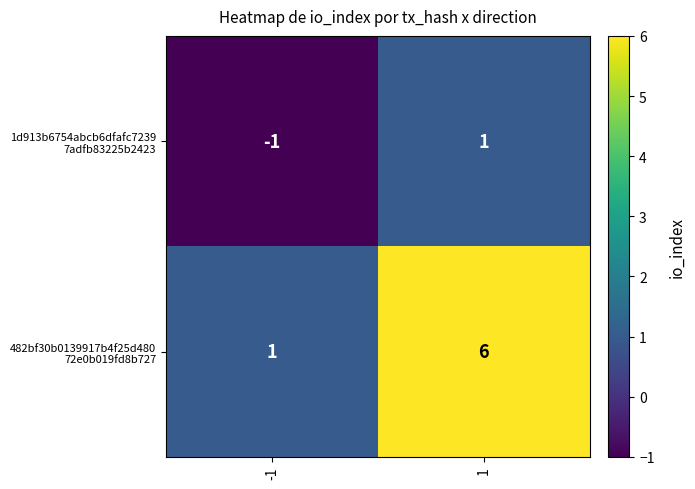

What is the maximum value shown in the chart?

6